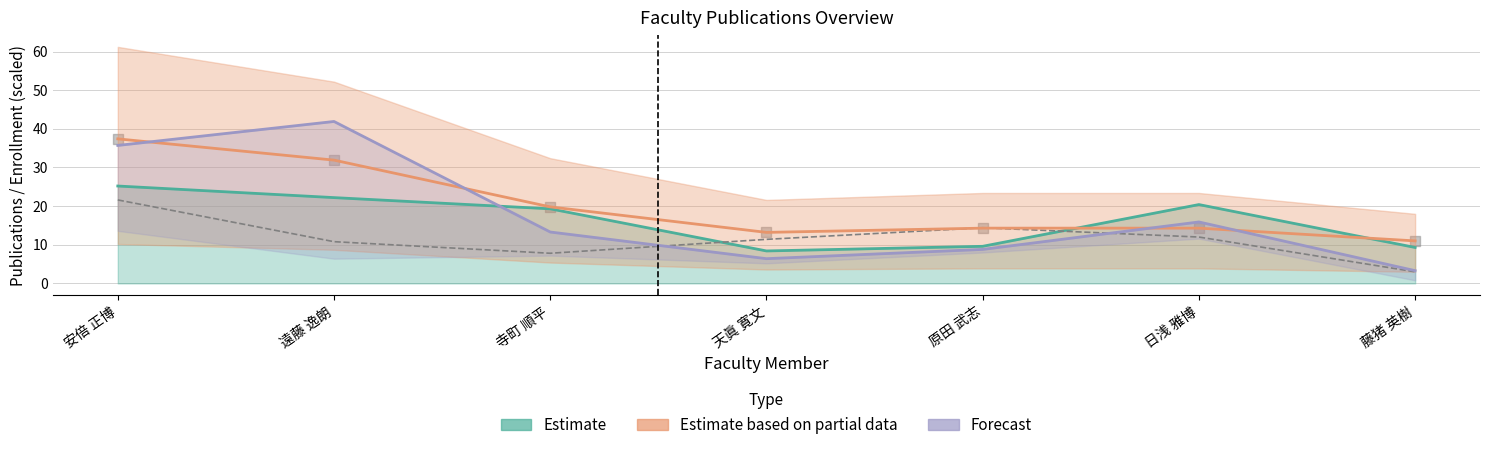

At which category is the sum across all series the highest?

安倍 正博